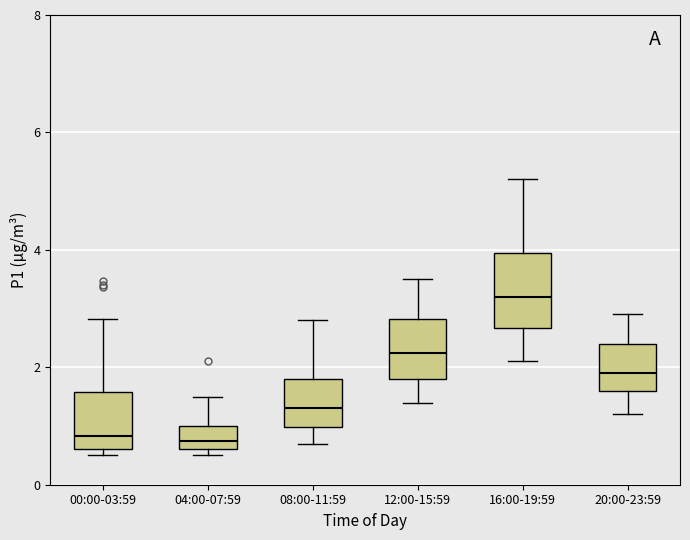

Which box is the tallest, from its lower edge to its upper edge?

16:00-19:59